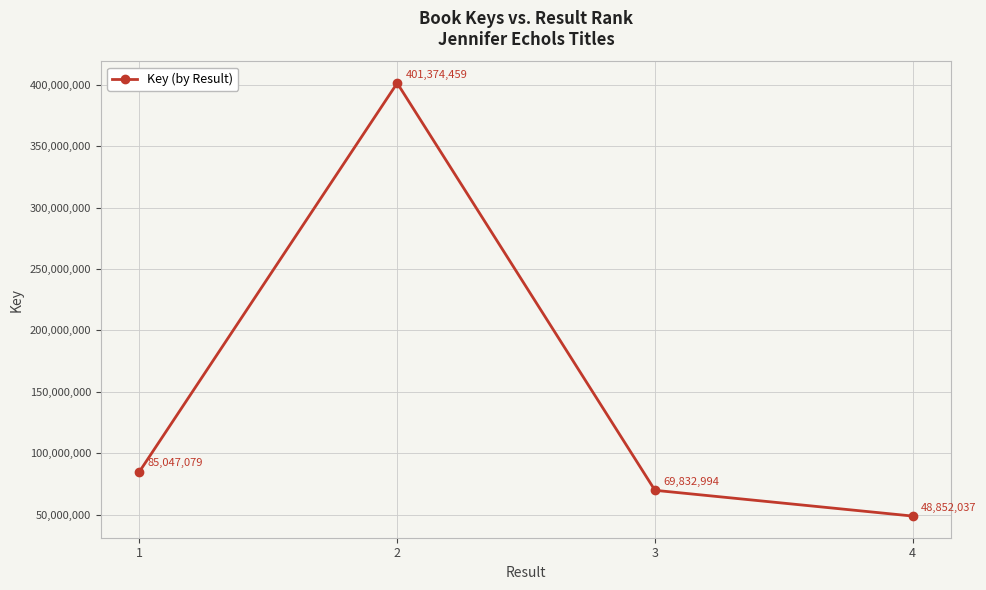

Approximately how many times larger is the value at 4 compared to 3?

0.7